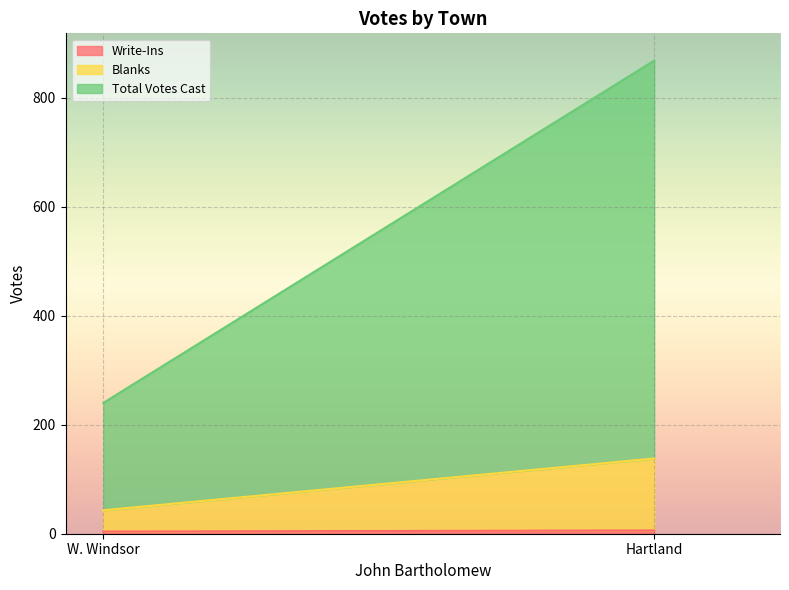

Read the Total Votes Cast value at W. Windsor.

197